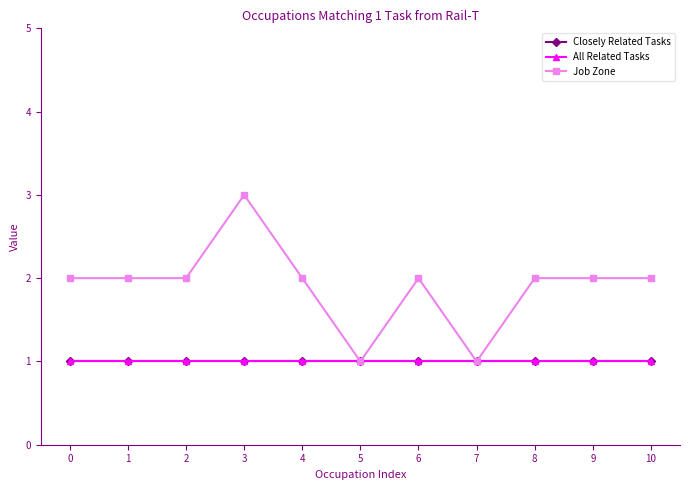

Which series has the largest total across all categories?

Job Zone